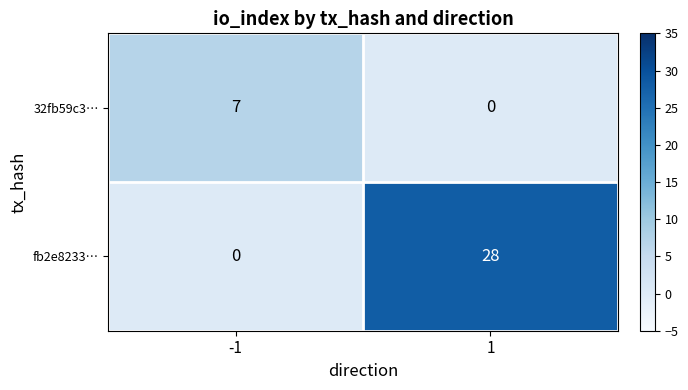

Which series has the largest total across all categories?

fb2e8233…